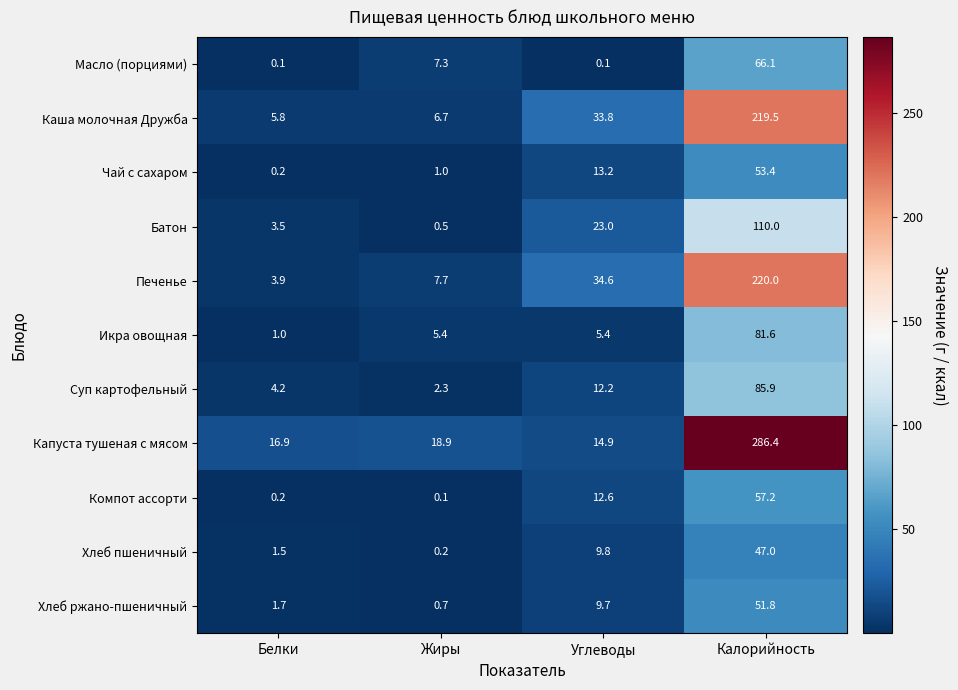

What is the minimum value shown in the chart?

0.1